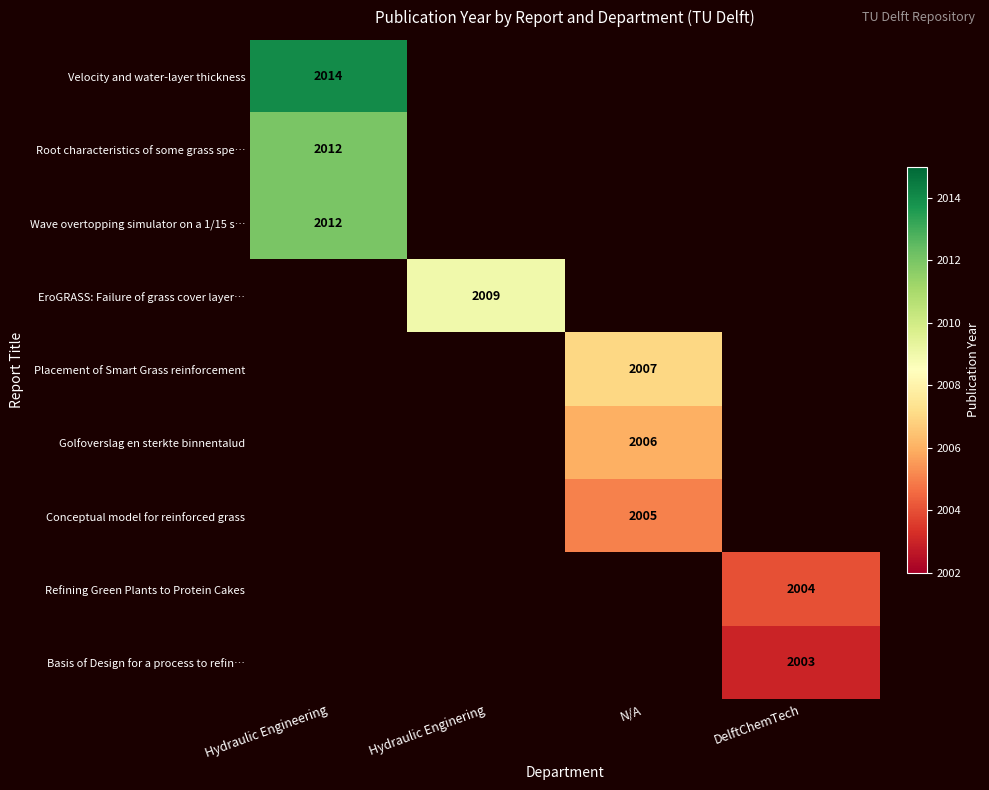

The value of Golfoverslag en sterkte binnentalud at N/A is 2006. True or false?

True